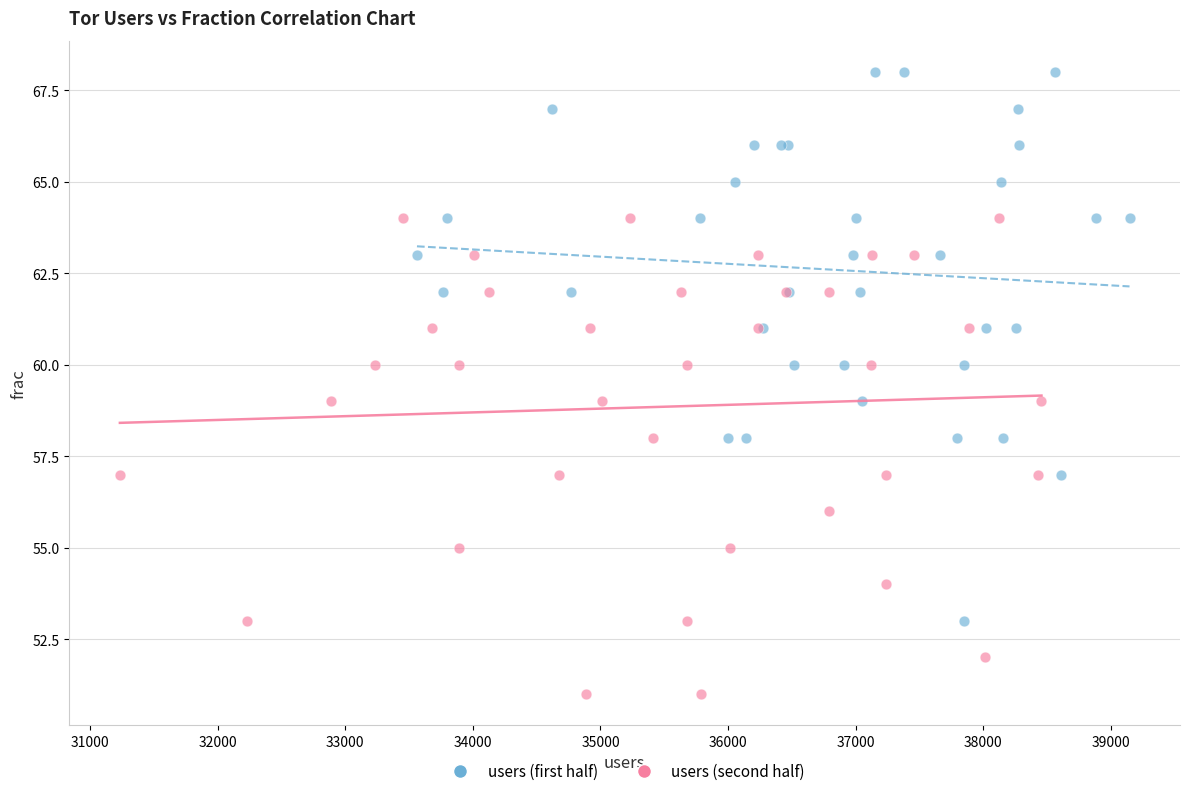

Which series has the largest Y range (max minus min)?

users (first half)